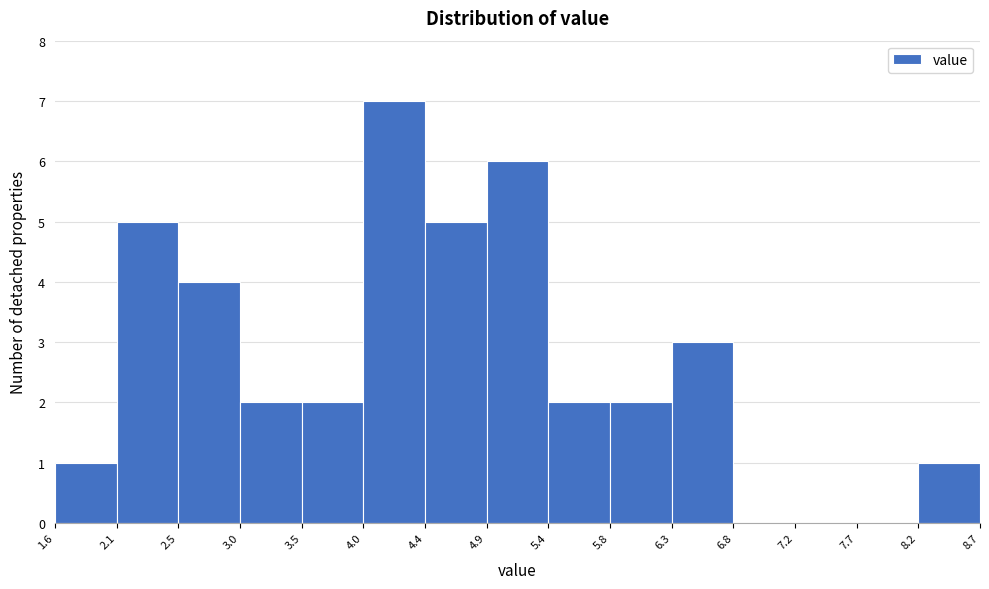

Reading left to right, transcribe this chart: for each bar, give the range it covers on the x-axis and its height. The values are not printed on the chart, so give them approximately, as read against the axis.

1.6 to 2.1: 1
2.1 to 2.5: 5
2.5 to 3.0: 4
3.0 to 3.5: 2
3.5 to 4.0: 2
4.0 to 4.4: 7
4.4 to 4.9: 5
4.9 to 5.4: 6
5.4 to 5.8: 2
5.8 to 6.3: 2
6.3 to 6.8: 3
6.8 to 7.2: 0
7.2 to 7.7: 0
7.7 to 8.2: 0
8.2 to 8.7: 1